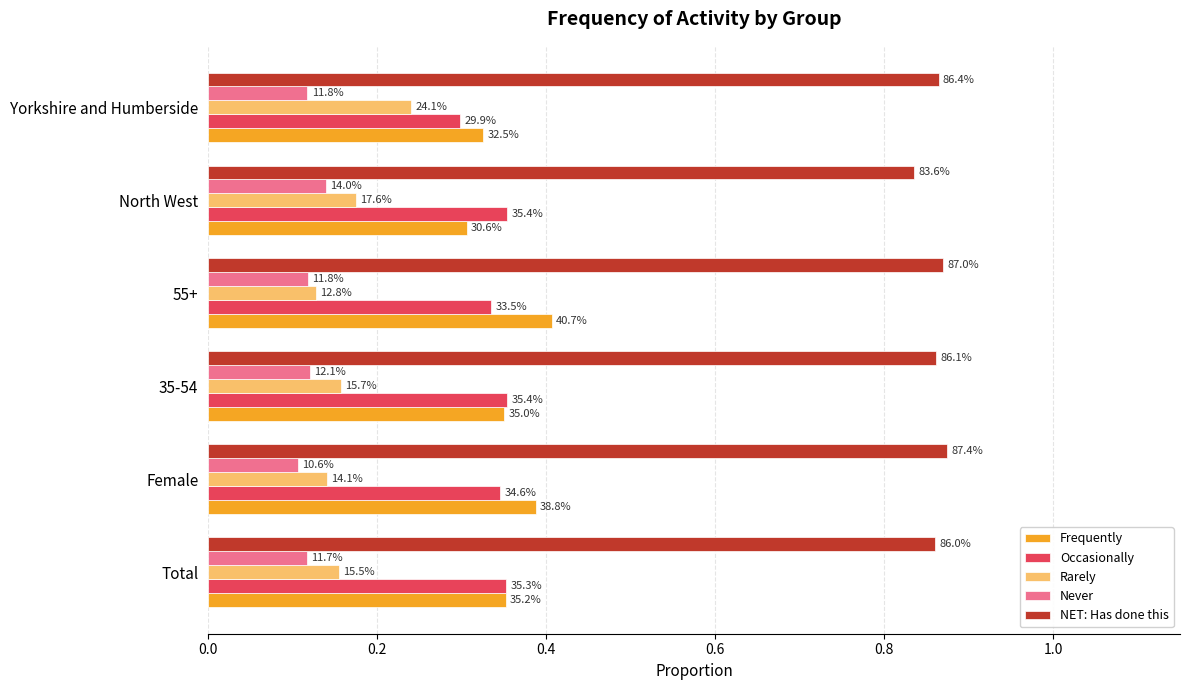

What are all the series names shown in the legend?

Frequently, Occasionally, Rarely, Never, NET: Has done this